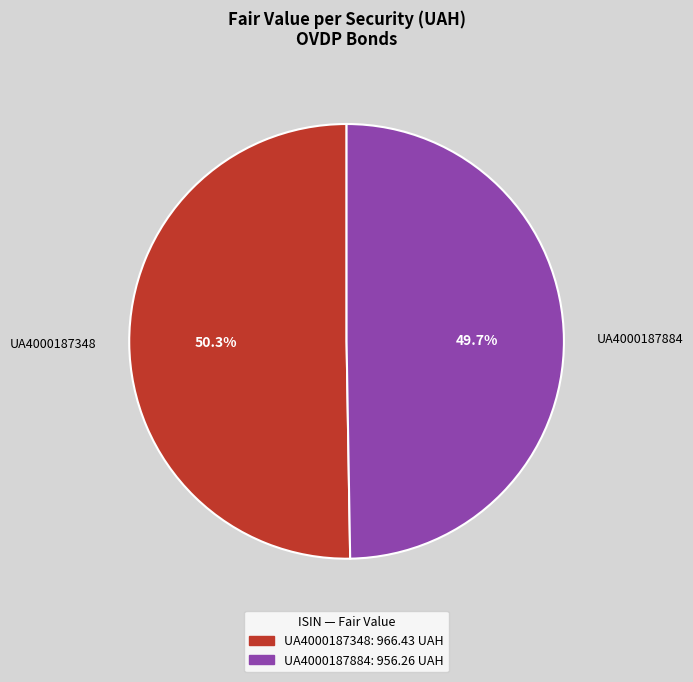

Combined, do UA4000187884 and UA4000187348 account for over 50%?

Yes